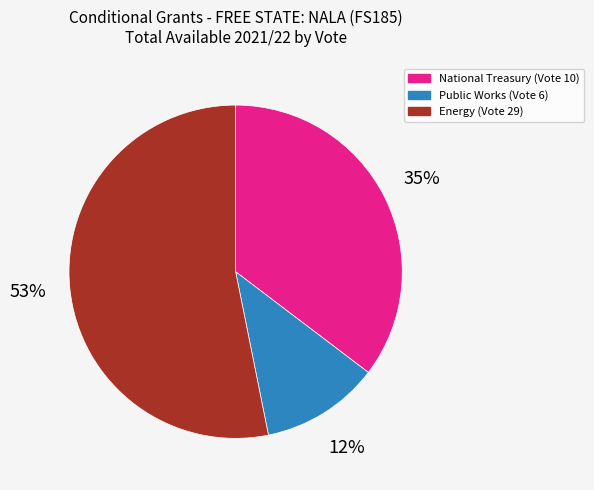

How many slices are in this pie chart?

3